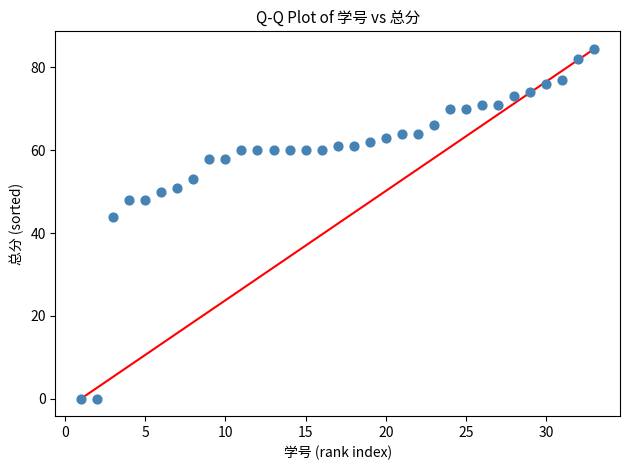

What is the range of Y values (max minus min)?

84.5